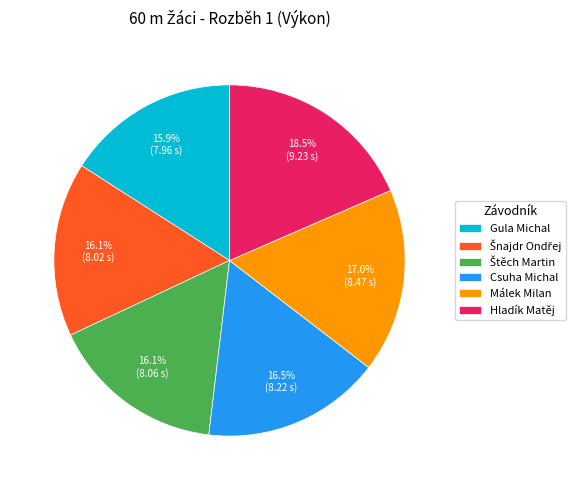

Does Hladík Matěj account for over 50% of the chart?

No